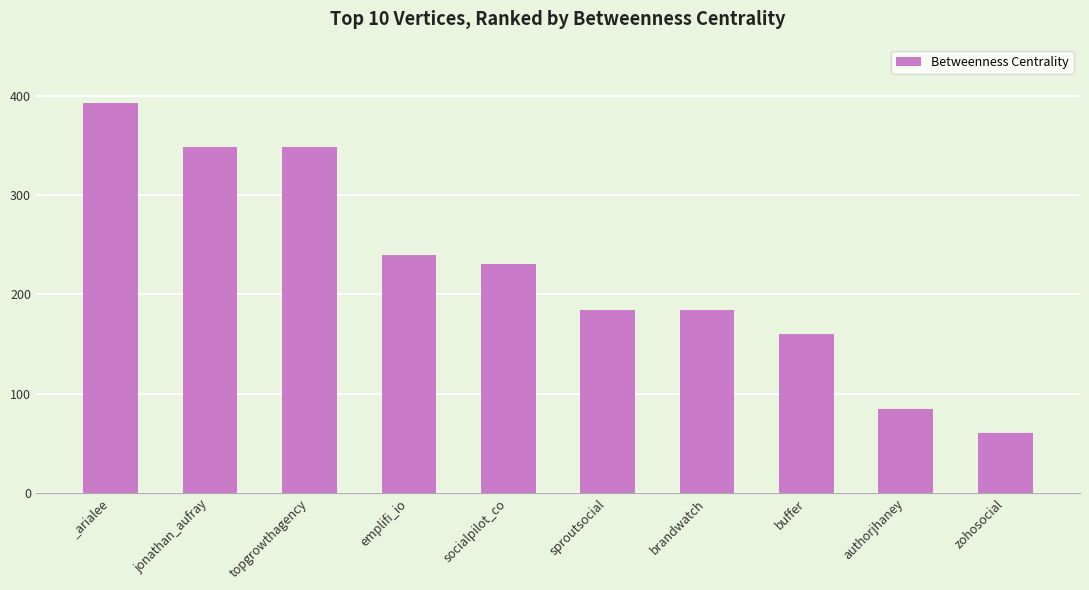

At which label is the value closest to 226?

socialpilot_co